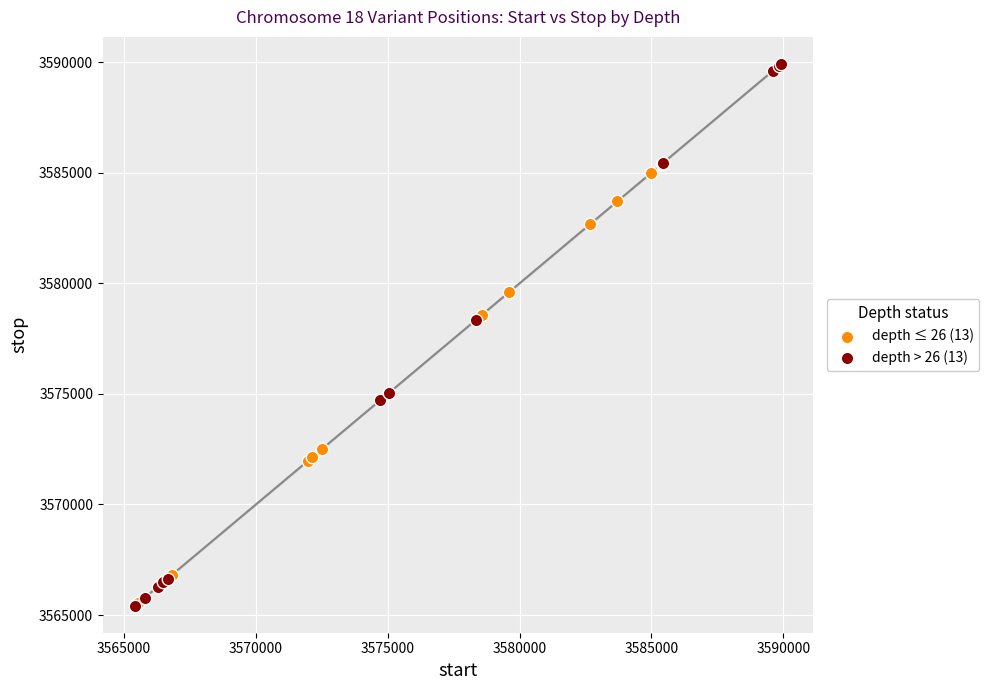

Which series has the widest spread of Y values?

depth > 26 (13)